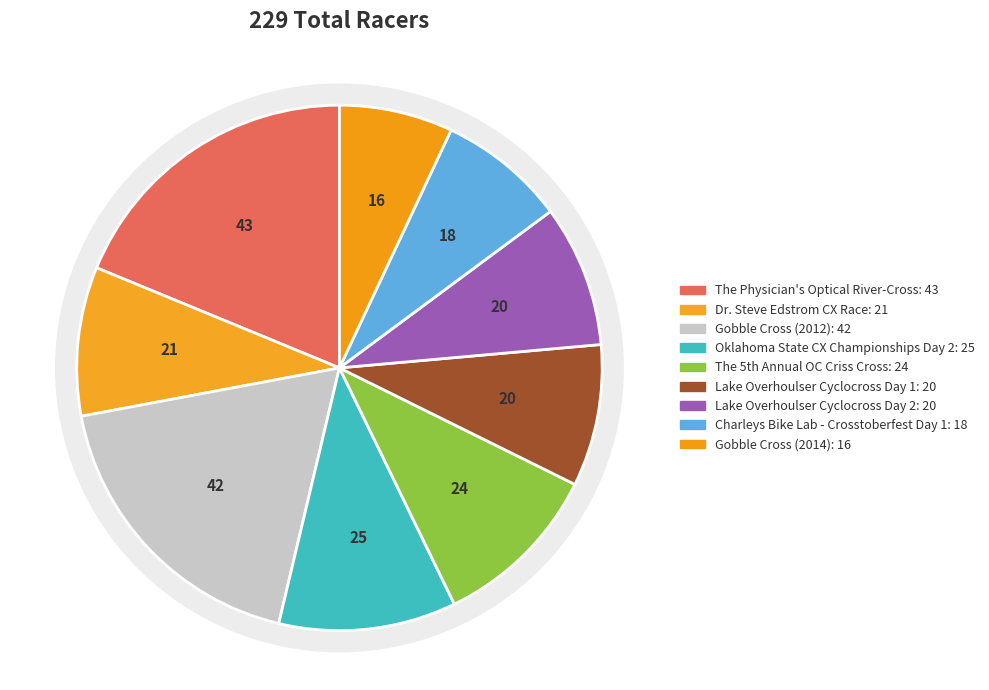

Rank the categories by value from highest to lowest.

The Physician's Optical River-Cross, Gobble Cross (2012), Oklahoma State CX Championships Day 2, The 5th Annual OC Criss Cross, Dr. Steve Edstrom CX Race, Lake Overhoulser Cyclocross Day 1, Lake Overhoulser Cyclocross Day 2, Charleys Bike Lab - Crosstoberfest Day 1, Gobble Cross (2014)